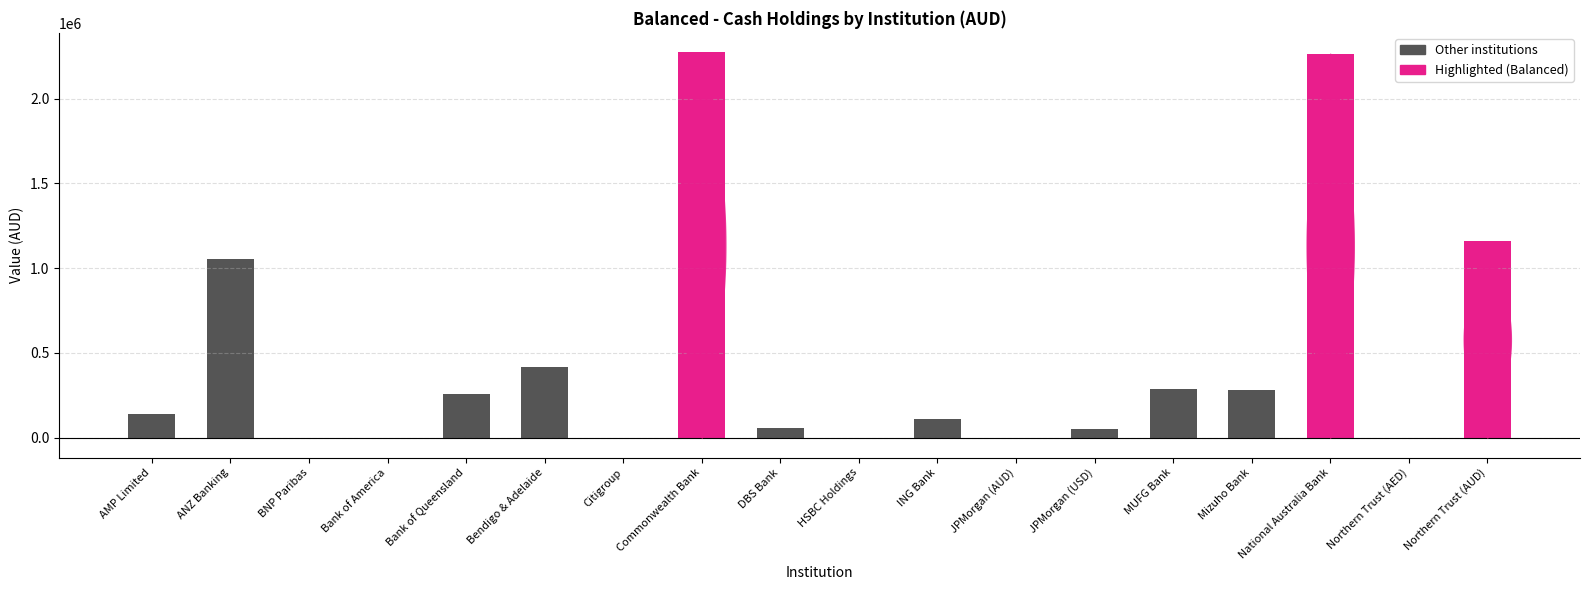

Between ANZ Banking and AMP Limited, which is larger?

ANZ Banking